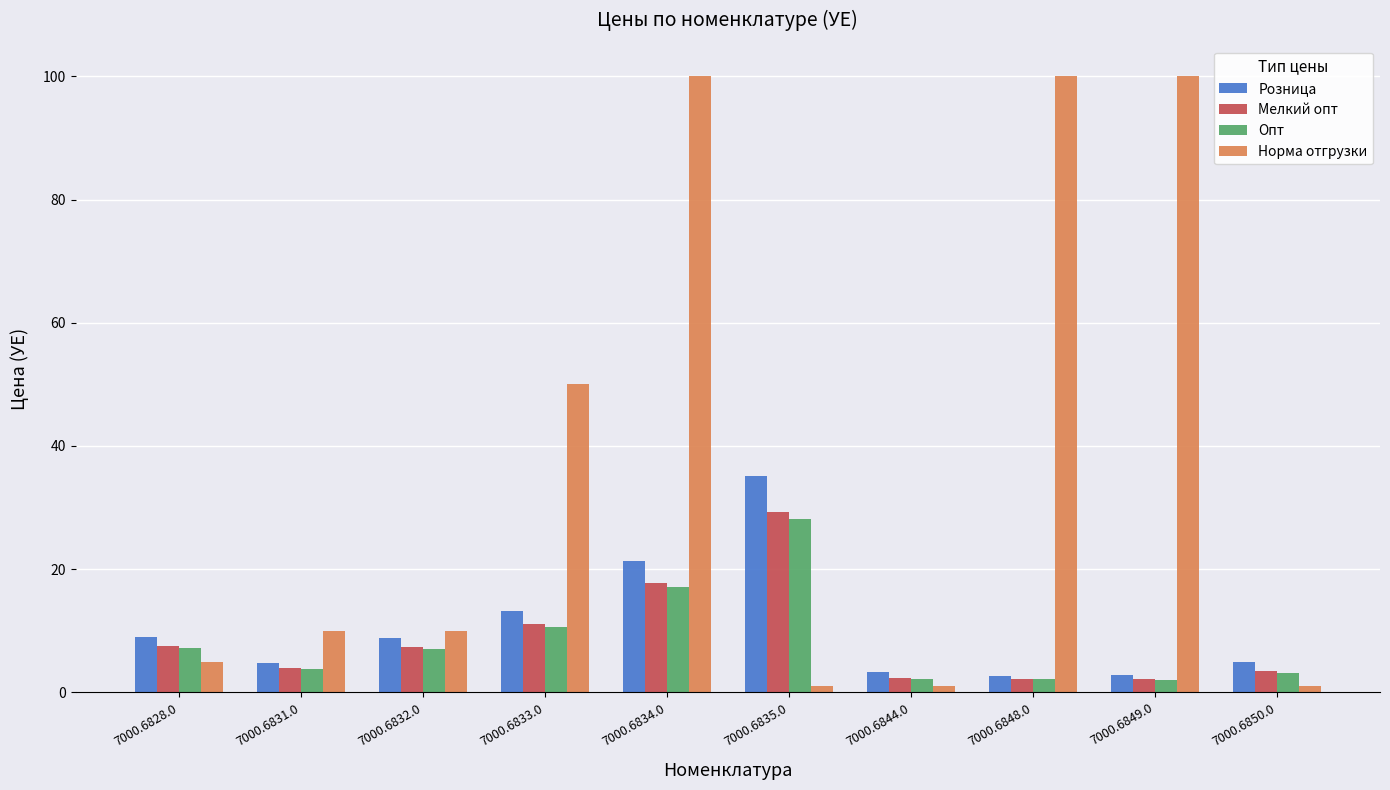

How many bars are there in each group?

4